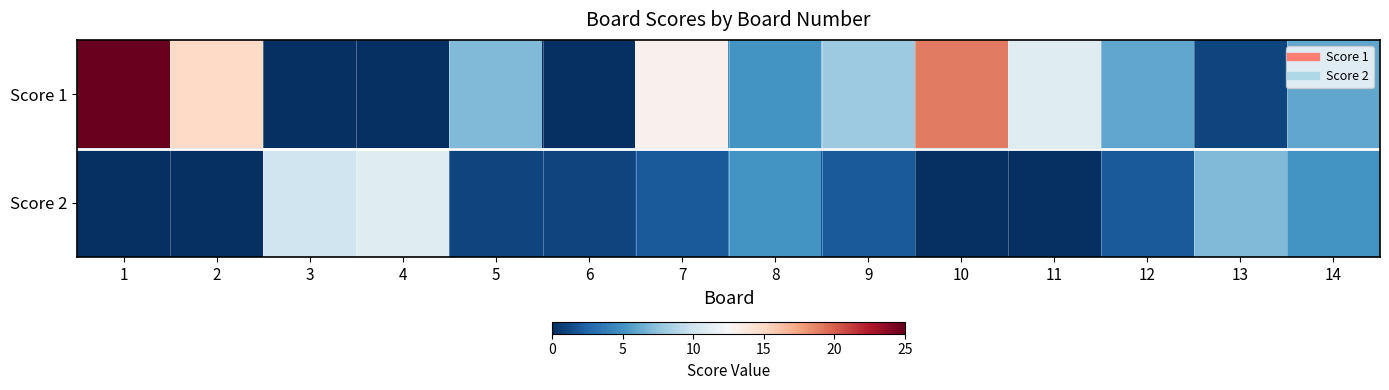

What is the greatest value displayed?

25